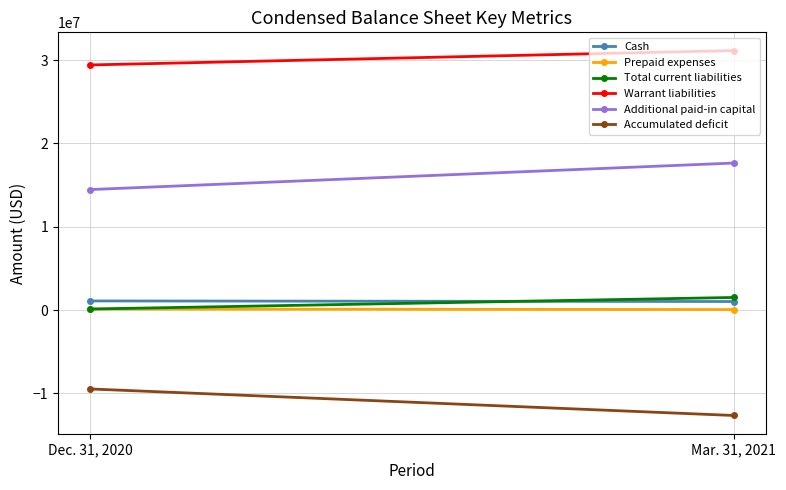

Reading left to right, extract all data points from this chart.

Cash: 1097313	1027964
Prepaid expenses: 132958	65000
Total current liabilities: 126220	1514711
Warrant liabilities: 29415500	31140500
Additional paid-in capital: 14461394	17644892
Accumulated deficit: -9462708	-12646235